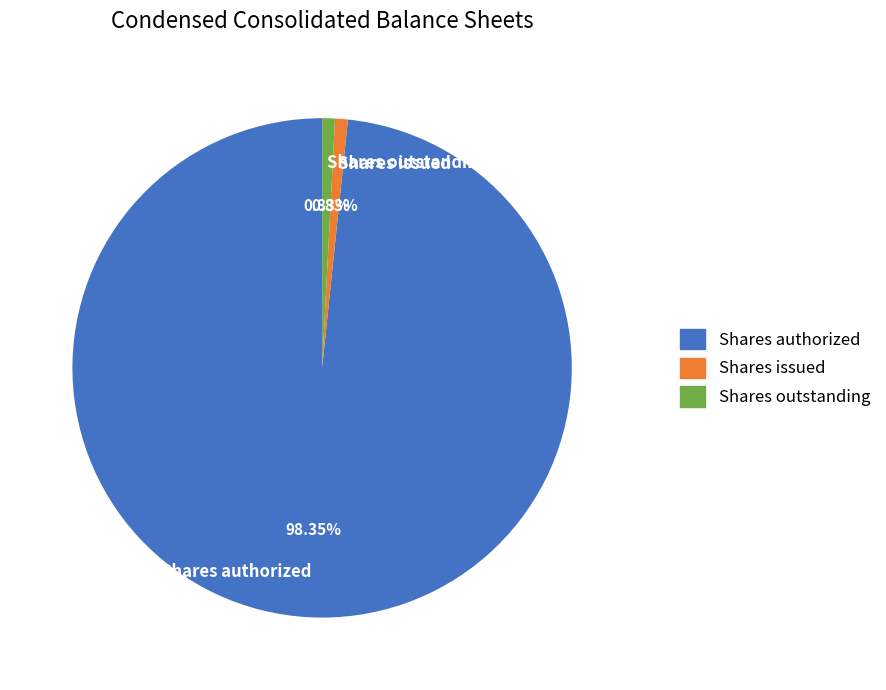

Between Shares issued and Shares authorized, which is larger?

Shares authorized